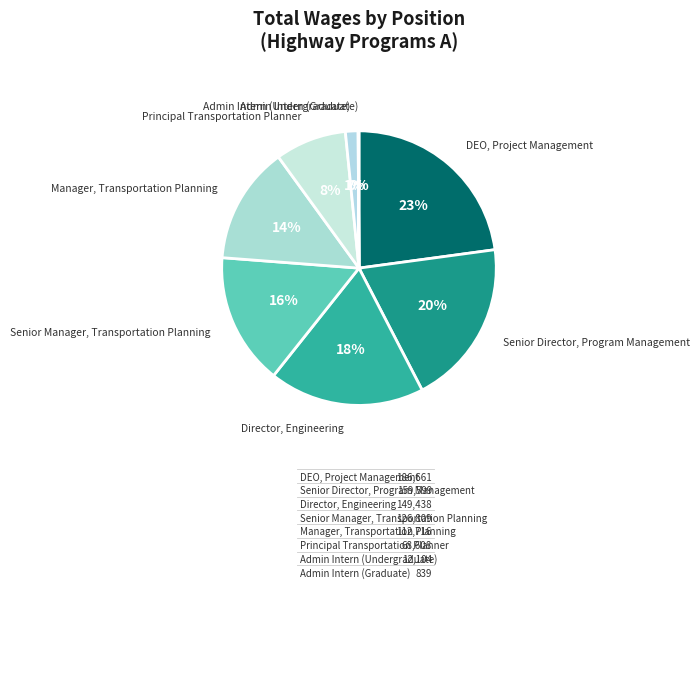

Between Admin Intern (Undergraduate) and Senior Manager, Transportation Planning, which is larger?

Senior Manager, Transportation Planning